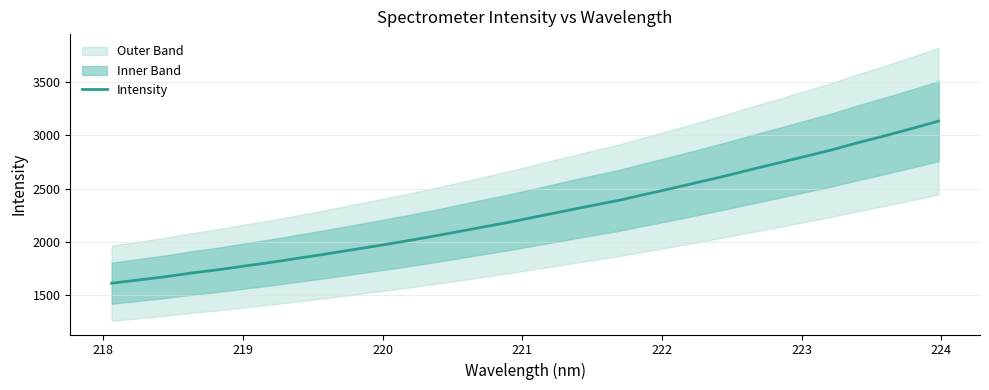

What is the smallest value displayed?

1609.3